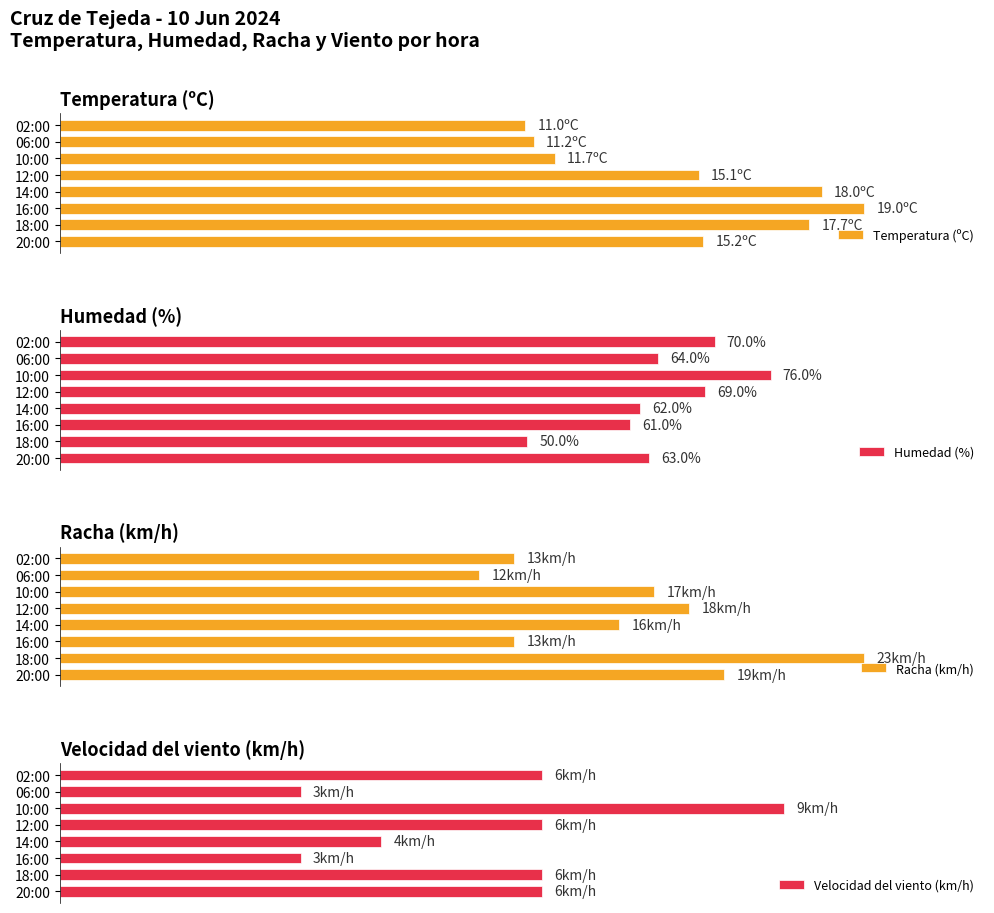

At how many categories does at least one series exceed 35?

8